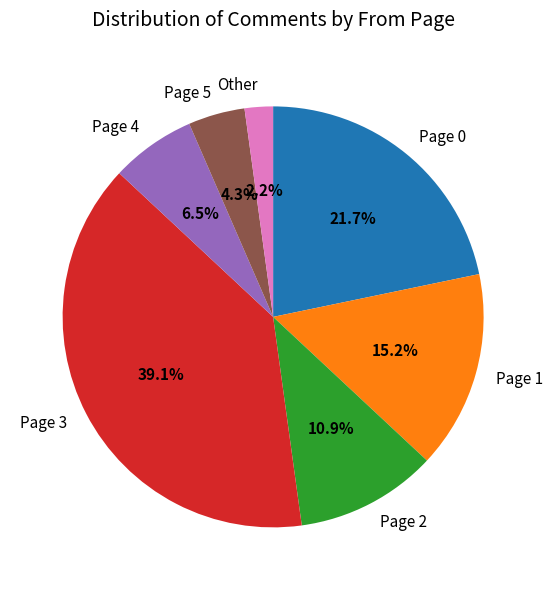

Rank the categories by value from lowest to highest.

Other, Page 5, Page 4, Page 2, Page 1, Page 0, Page 3